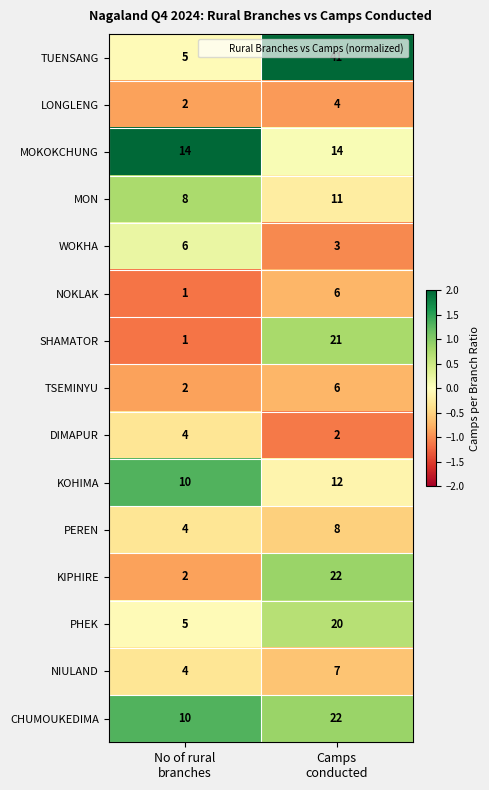

What is the sum of all KIPHIRE values?

24